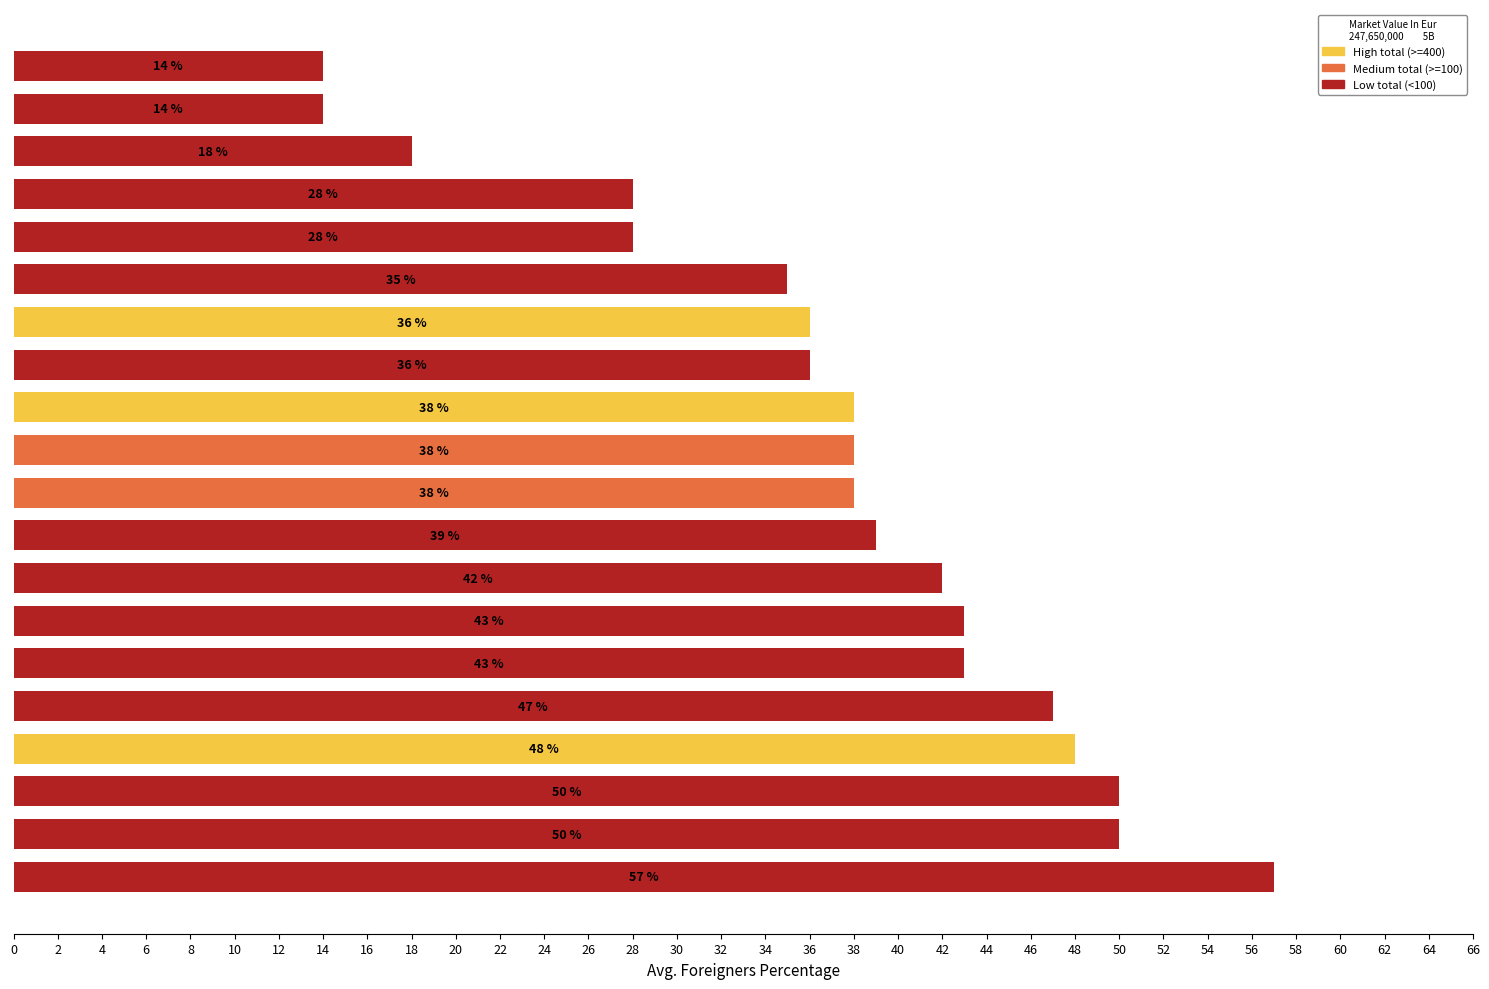

Reading bottom to top, what are all the values shown in this chart?

57	50	50	48	47	43	43	42	39	38	38	38	36	36	35	28	28	18	14	14